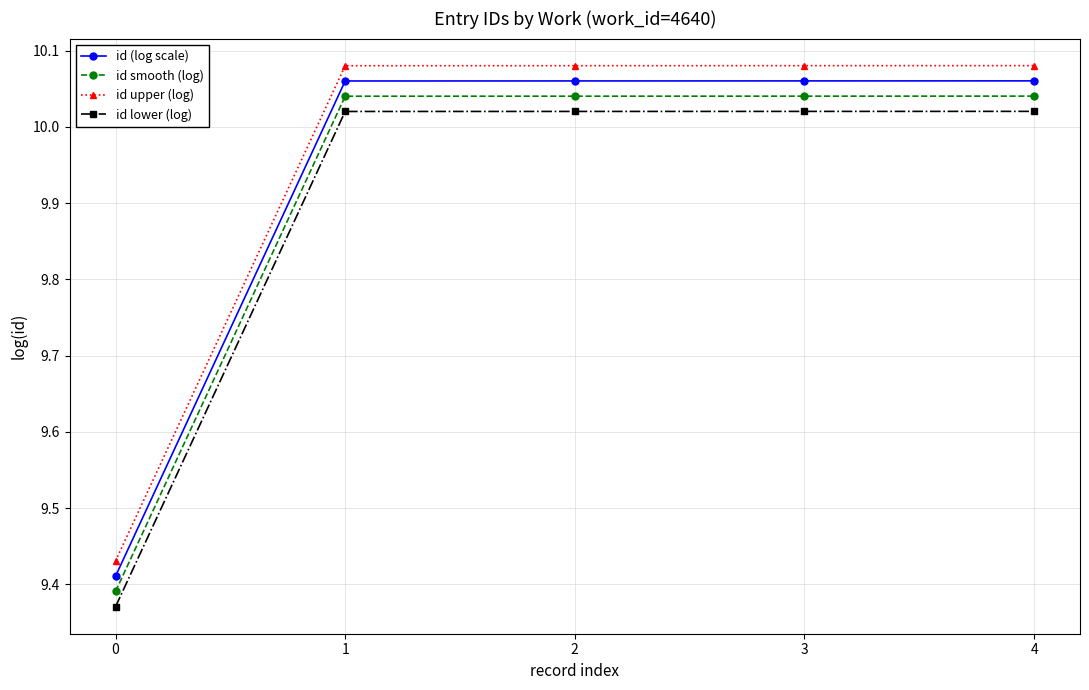

Which series has the largest total across all categories?

id upper (log)